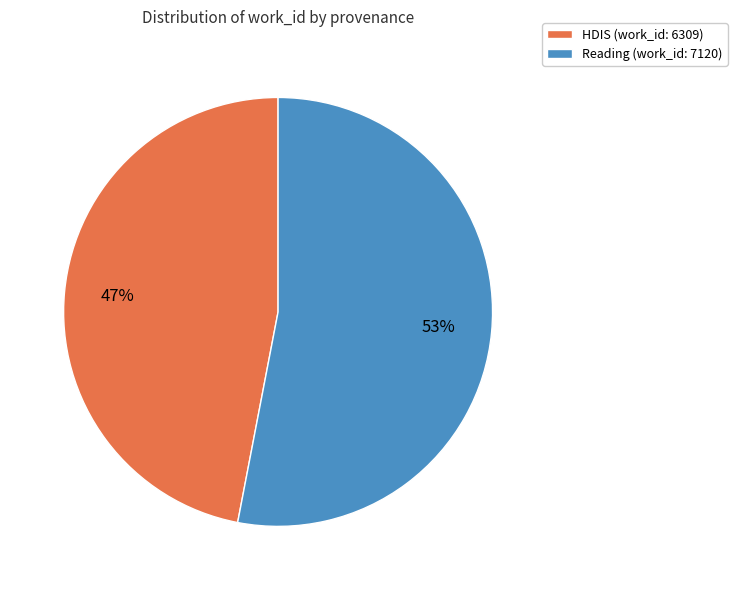

To the nearest percent, what portion does Reading (work_id: 7120) represent?

53%